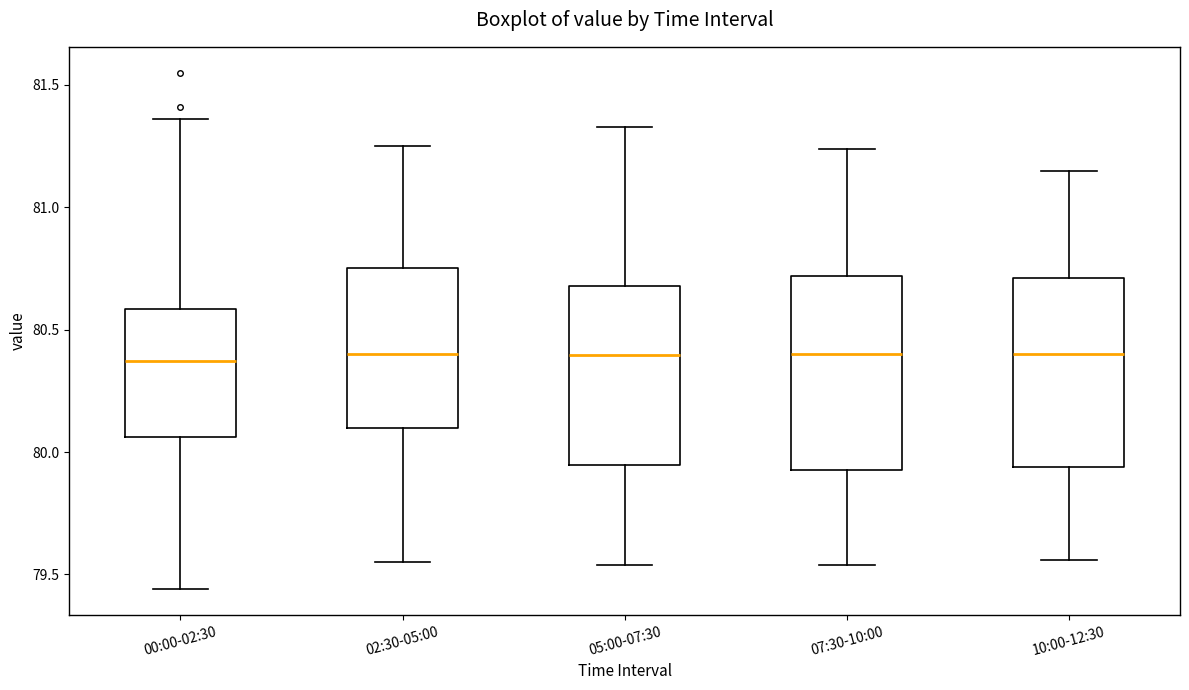

Reading left to right, transcribe this box plot: for each box, give where its median line is, the range the box spans, and where its two whiskers end, as read against the y-axis. The values are not printed on the chart, so give them approximately, as read against the axis.

00:00-02:30: median 80.35, box 80.05 to 80.60, whiskers 79.45 to 81.35
02:30-05:00: median 80.40, box 80.10 to 80.75, whiskers 79.55 to 81.25
05:00-07:30: median 80.40, box 79.95 to 80.70, whiskers 79.55 to 81.35
07:30-10:00: median 80.40, box 79.95 to 80.70, whiskers 79.55 to 81.25
10:00-12:30: median 80.40, box 79.95 to 80.70, whiskers 79.55 to 81.15